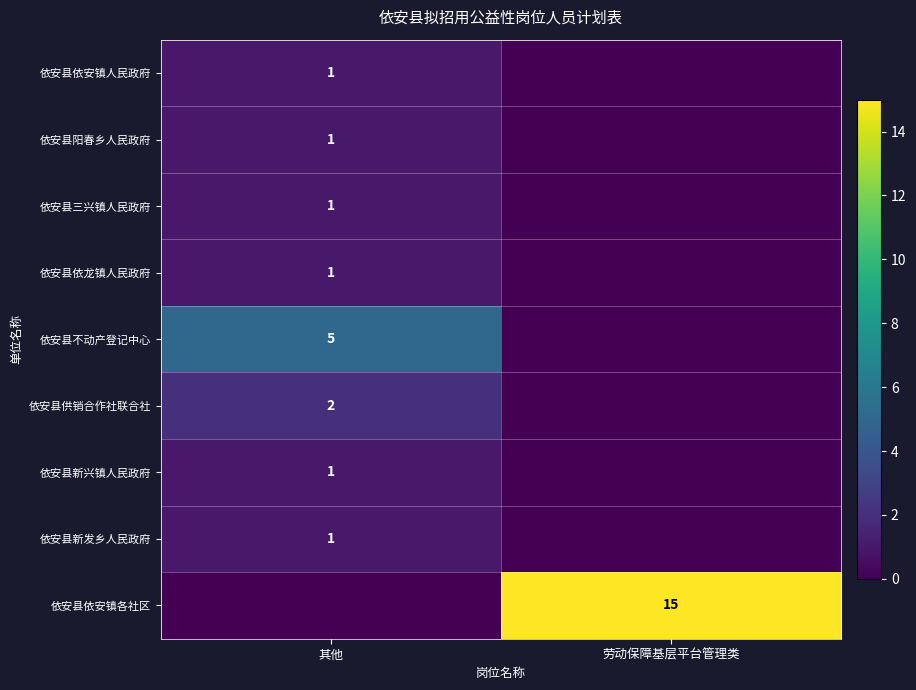

What is the greatest value displayed?

15